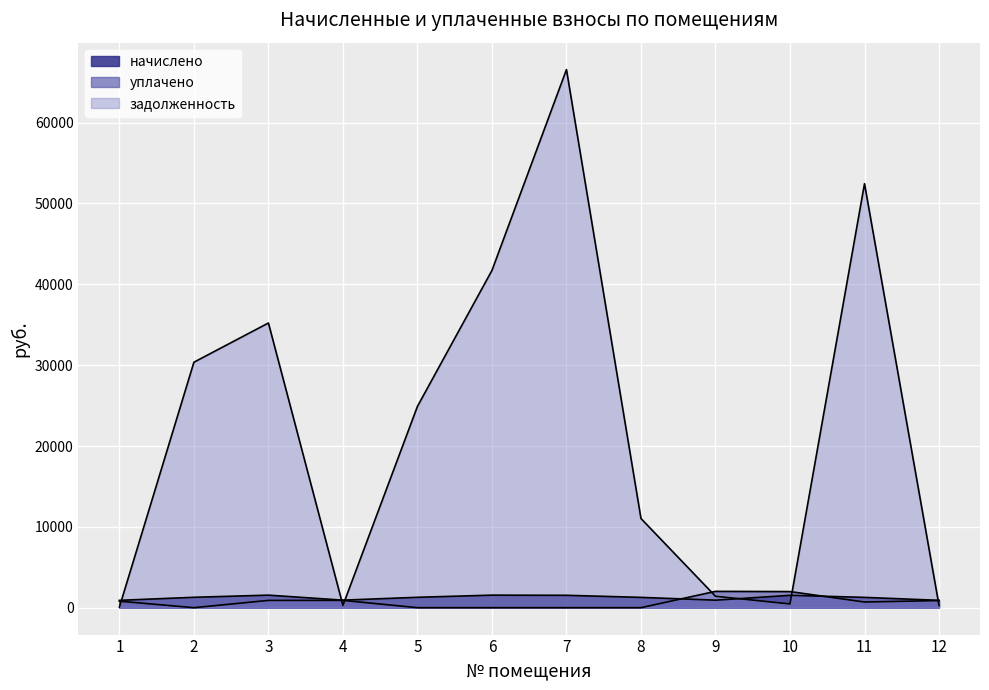

What is the difference between the highest and lowest values at 8?

11028.9